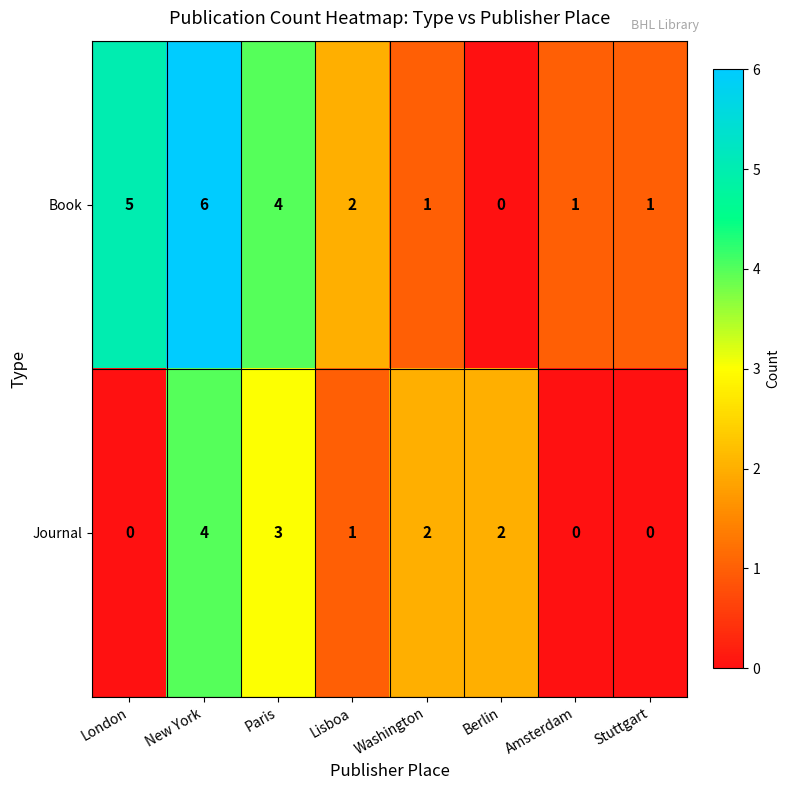

Which series has the largest range (max minus min)?

Book